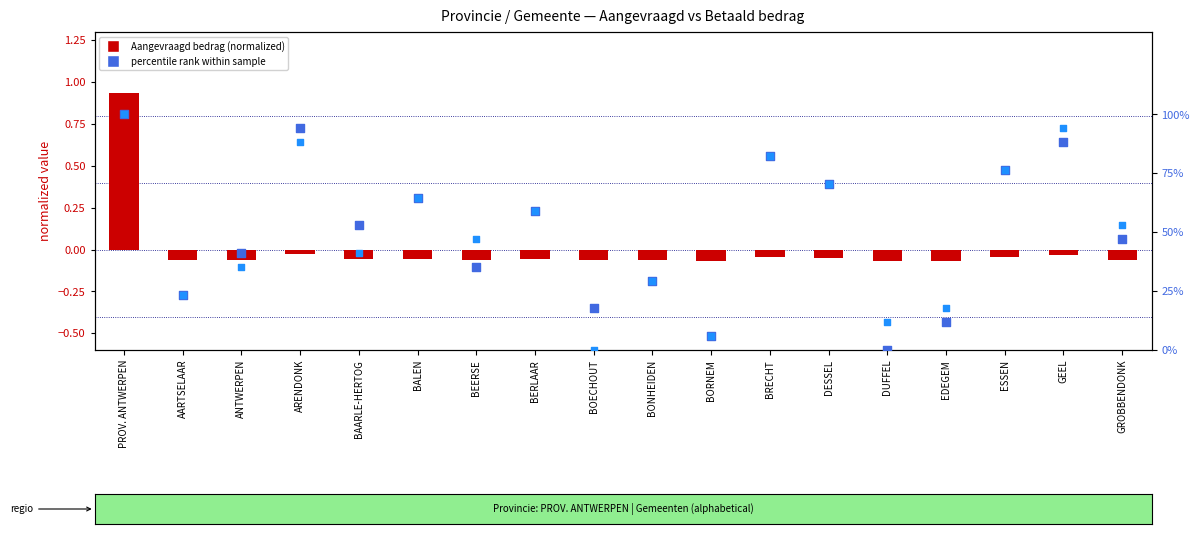

Is the value of percentile rank (Aangevraagd) at ESSEN greater than the value of Aangevraagd bedrag (normalized) at PROV. ANTWERPEN?

No